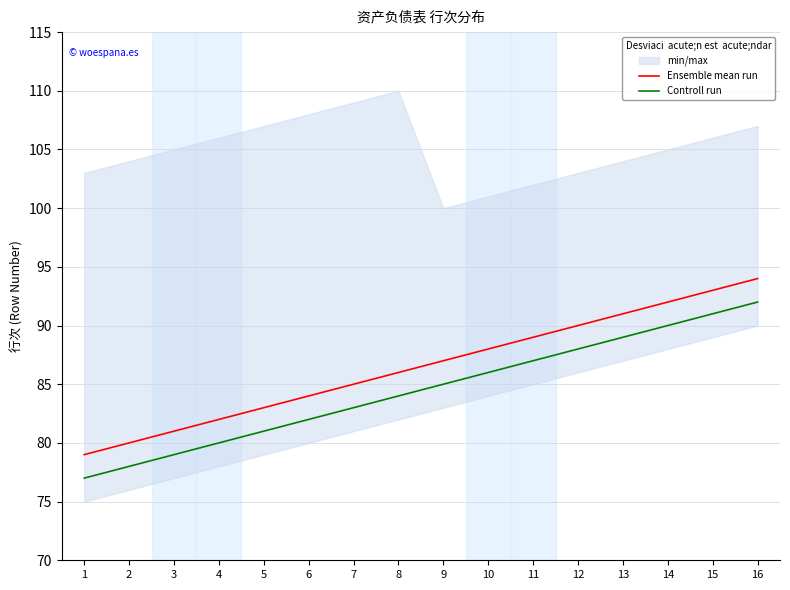

What are all the series names shown in the legend?

Ensemble mean run, Controll run